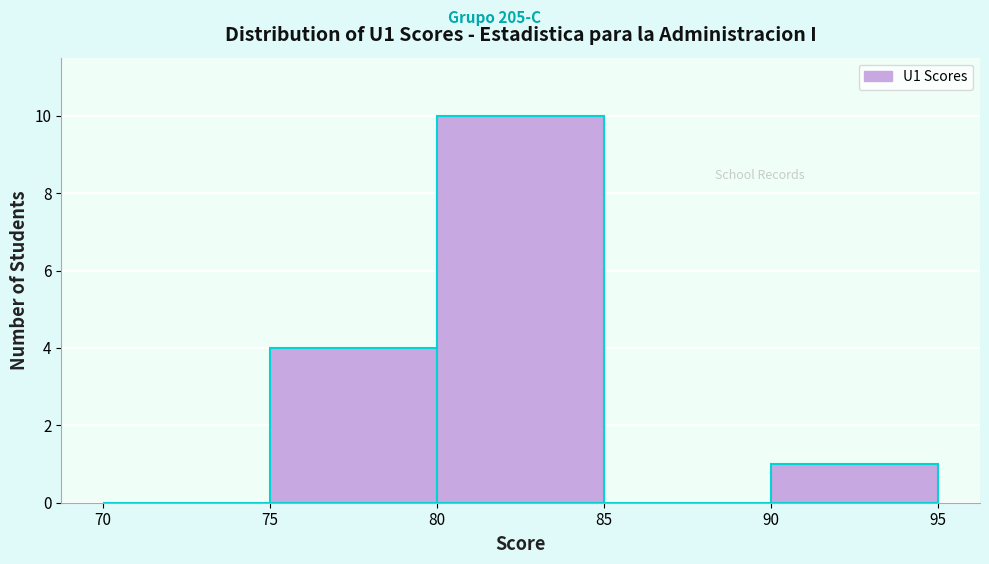

Reading left to right, list every bar in this chart as the range it spans on the x-axis followed by its height. The values are not printed on the chart, so give them approximately, as read against the axis.

70 to 75: 0
75 to 80: 4
80 to 85: 10
85 to 90: 0
90 to 95: 1